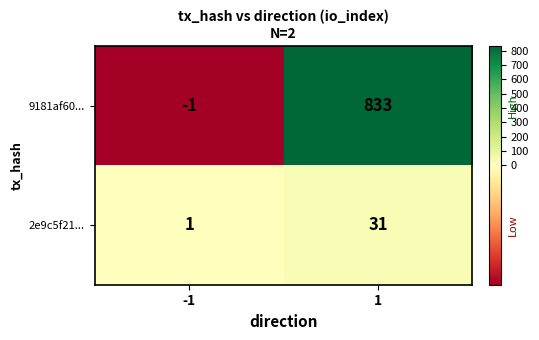

Reading left to right, transcribe all the data shown in this chart.

9181af60...: -1=-1	1=833
2e9c5f21...: -1=1	1=31